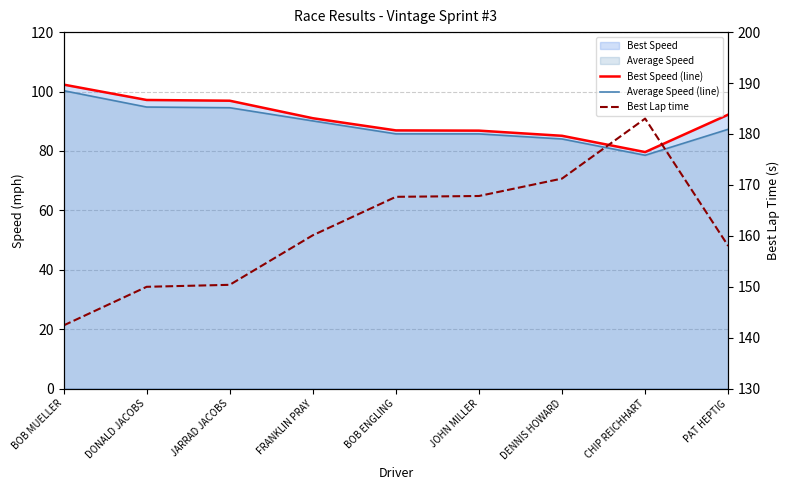

Reading left to right, transcribe all the data shown in this chart.

Best Speed (line): BOB MUELLER=102.3	DONALD JACOBS=97.2	JARRAD JACOBS=96.9	FRANKLIN PRAY=91.0	BOB ENGLING=86.9	JOHN MILLER=86.8	DENNIS HOWARD=85.1	CHIP REICHHART=79.6	PAT HEPTIG=92.2
Average Speed (line): BOB MUELLER=100.3	DONALD JACOBS=94.8	JARRAD JACOBS=94.5	FRANKLIN PRAY=90.1	BOB ENGLING=85.7	JOHN MILLER=85.7	DENNIS HOWARD=84.0	CHIP REICHHART=78.5	PAT HEPTIG=87.3
Best Lap time: BOB MUELLER=142.4	DONALD JACOBS=150.0	JARRAD JACOBS=150.4	FRANKLIN PRAY=160.1	BOB ENGLING=167.7	JOHN MILLER=167.8	DENNIS HOWARD=171.2	CHIP REICHHART=183.0	PAT HEPTIG=158.0